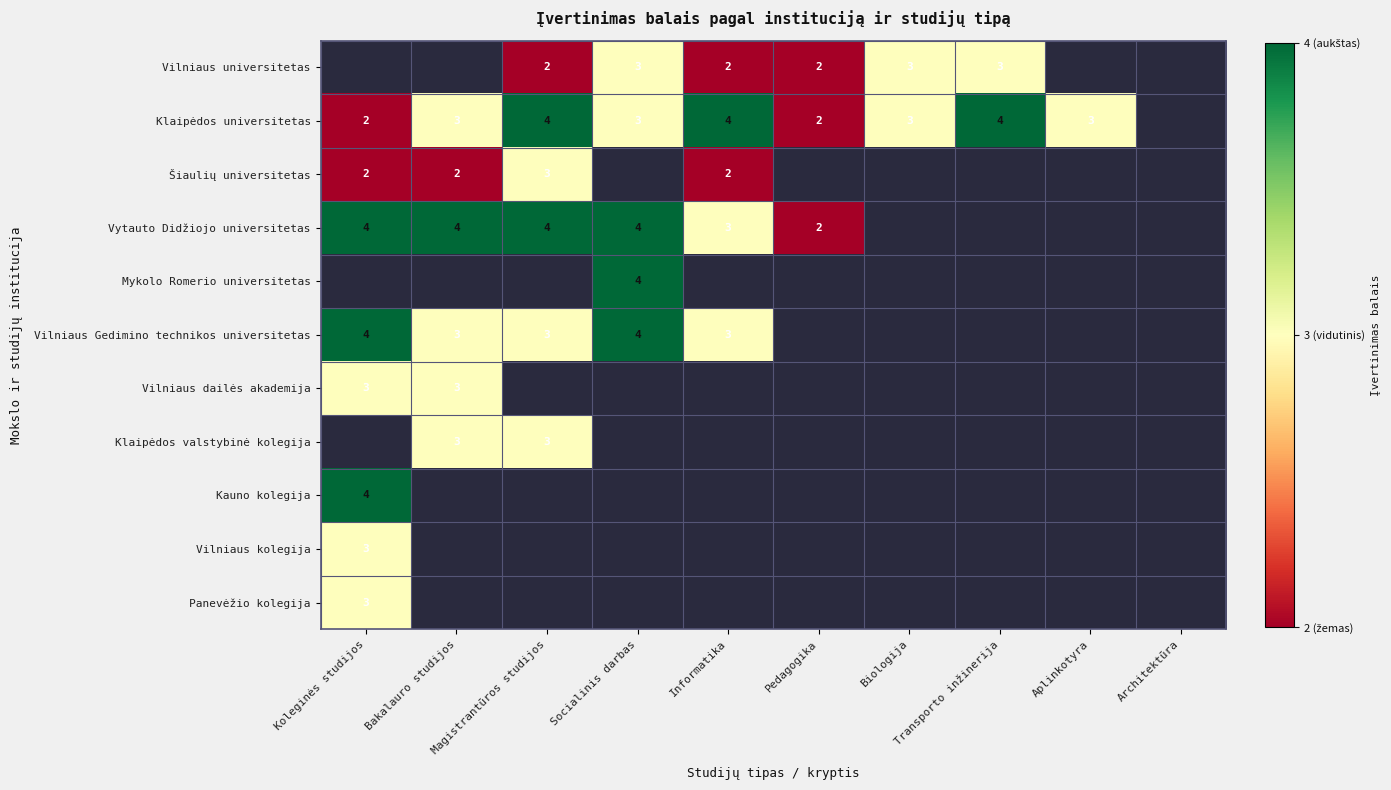

Rank the series at Informatika from lowest to highest value.

Vilniaus universitetas, Šiaulių universitetas, Vytauto Didžiojo universitetas, Klaipėdos universitetas, Mykolo Romerio universitetas, Vilniaus Gedimino technikos universitetas, Vilniaus dailės akademija, Klaipėdos valstybinė kolegija, Kauno kolegija, Vilniaus kolegija, Panevėžio kolegija